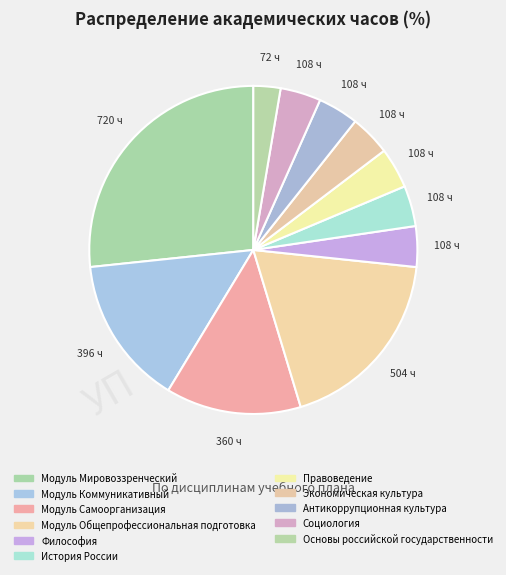

How many slices are in this pie chart?

11